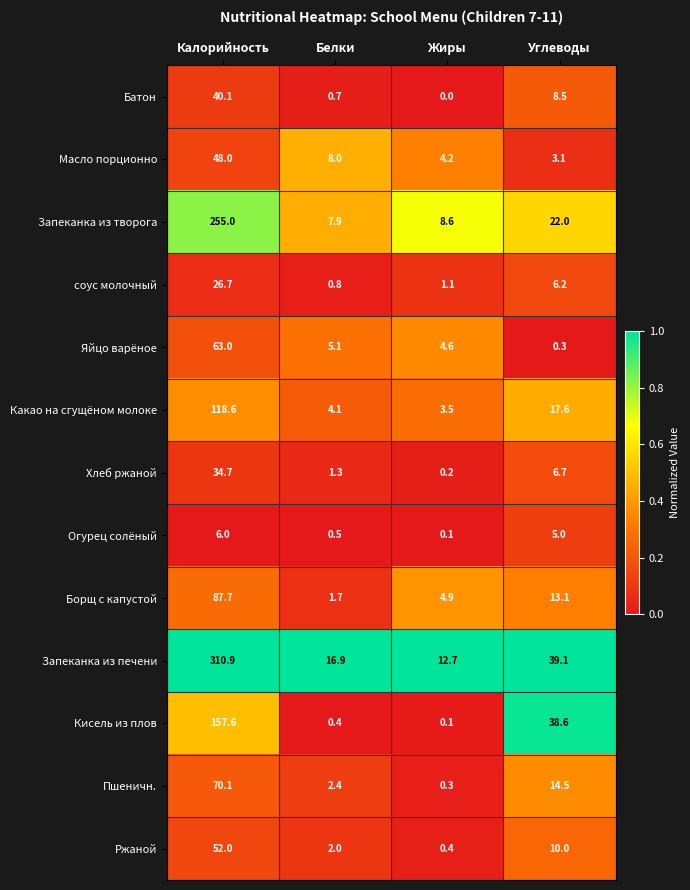

Which series has the largest range (max minus min)?

Запеканка из печени